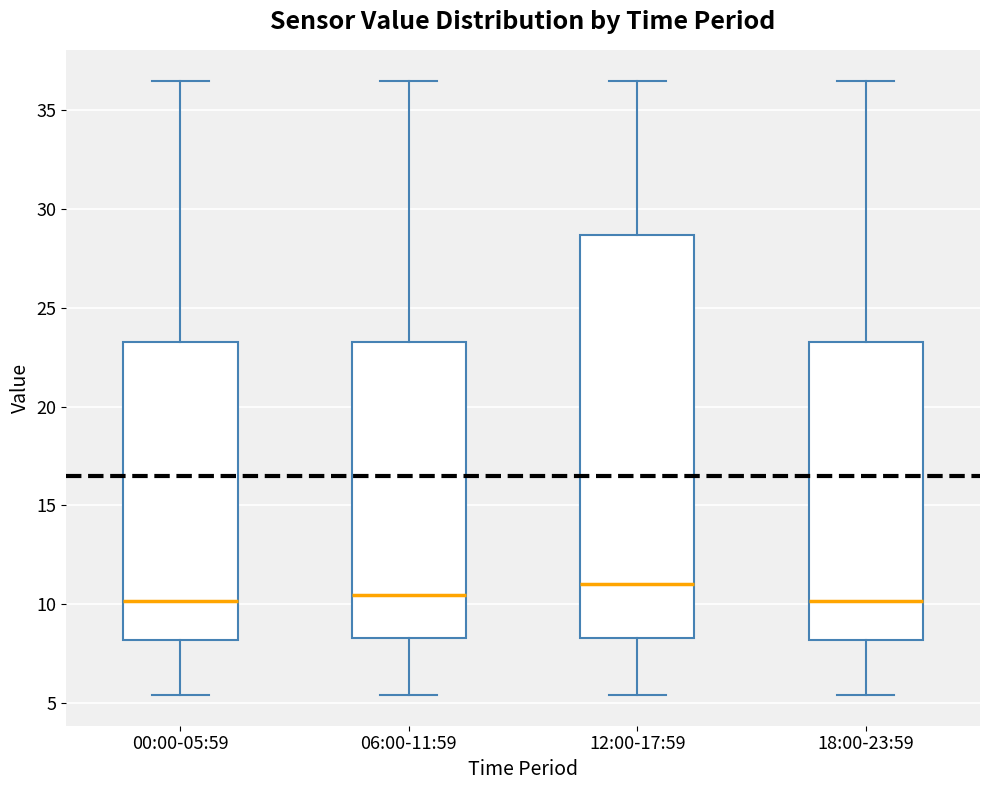

Reading left to right, transcribe this box plot: for each box, give where its median line is, the range the box spans, and where its two whiskers end, as read against the y-axis. The values are not printed on the chart, so give them approximately, as read against the axis.

00:00-05:59: median 10.0, box 8.0 to 23.5, whiskers 5.5 to 36.5
06:00-11:59: median 10.5, box 8.5 to 23.5, whiskers 5.5 to 36.5
12:00-17:59: median 11.0, box 8.5 to 28.5, whiskers 5.5 to 36.5
18:00-23:59: median 10.0, box 8.0 to 23.5, whiskers 5.5 to 36.5